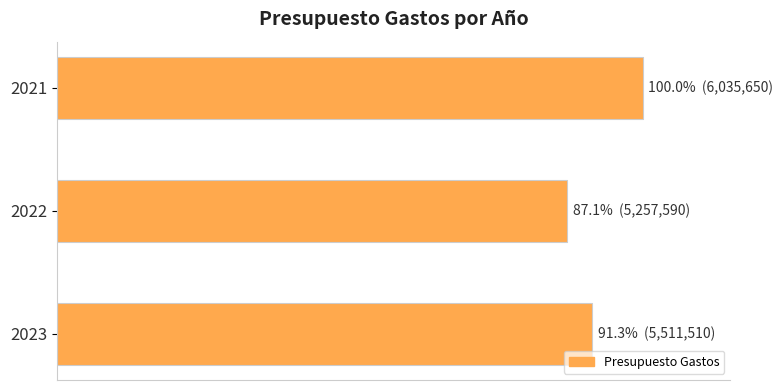

Does the chart contain any negative values?

No